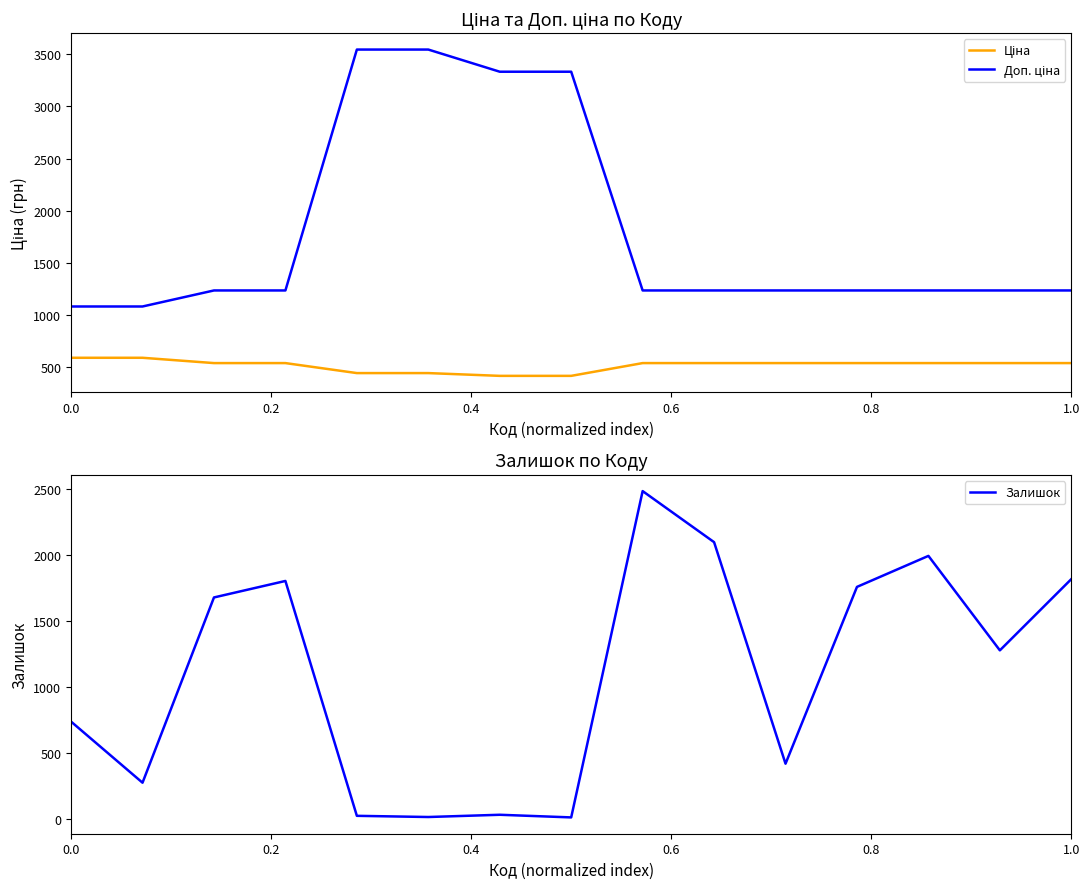

What is the sum of all Ціна values?

7750.2